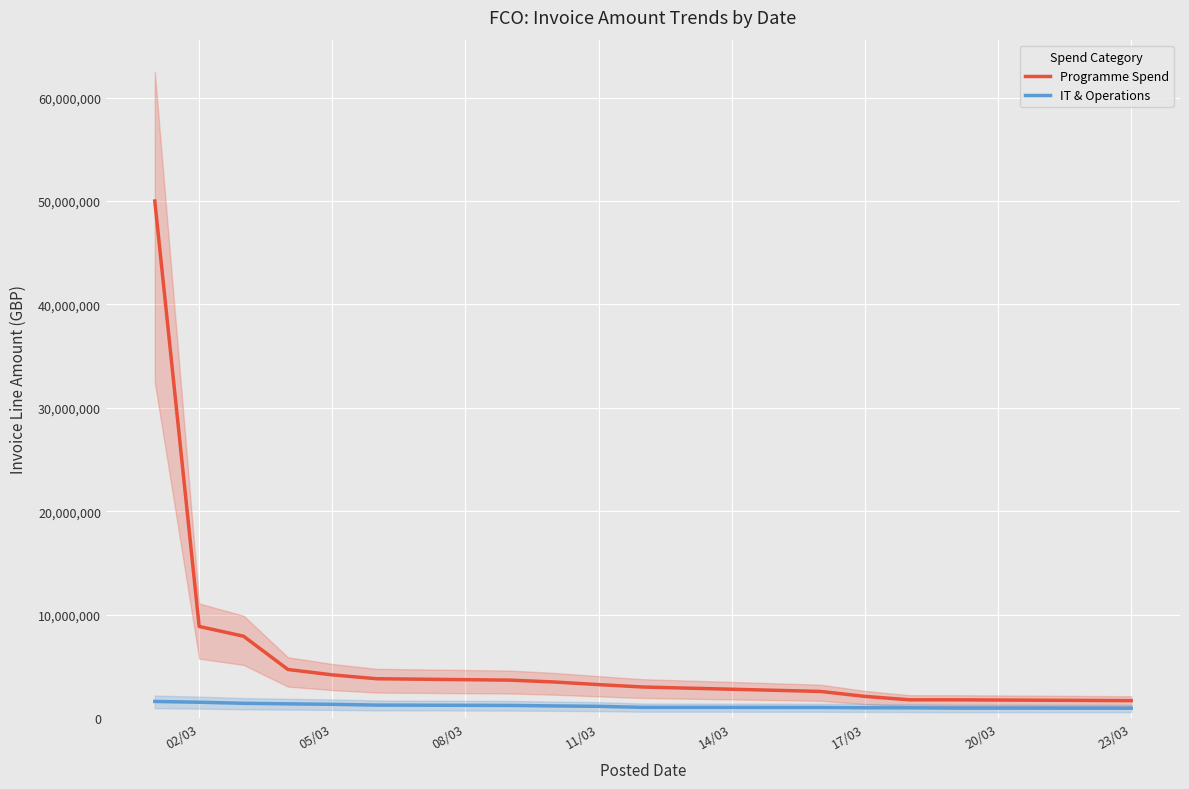

What is the difference between the maximum and minimum values in the Programme Spend series?

48290584.5